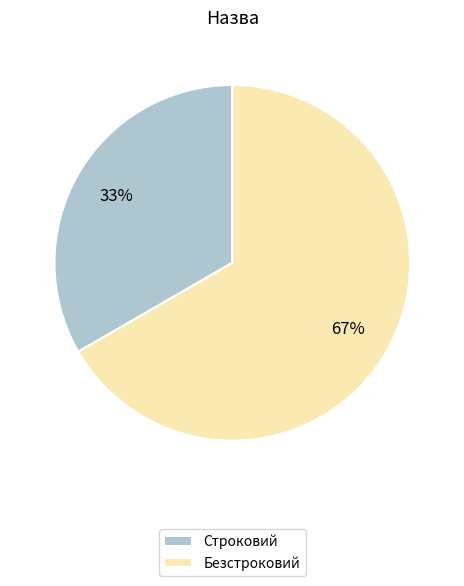

What is the largest slice in the pie chart?

Безстроковий